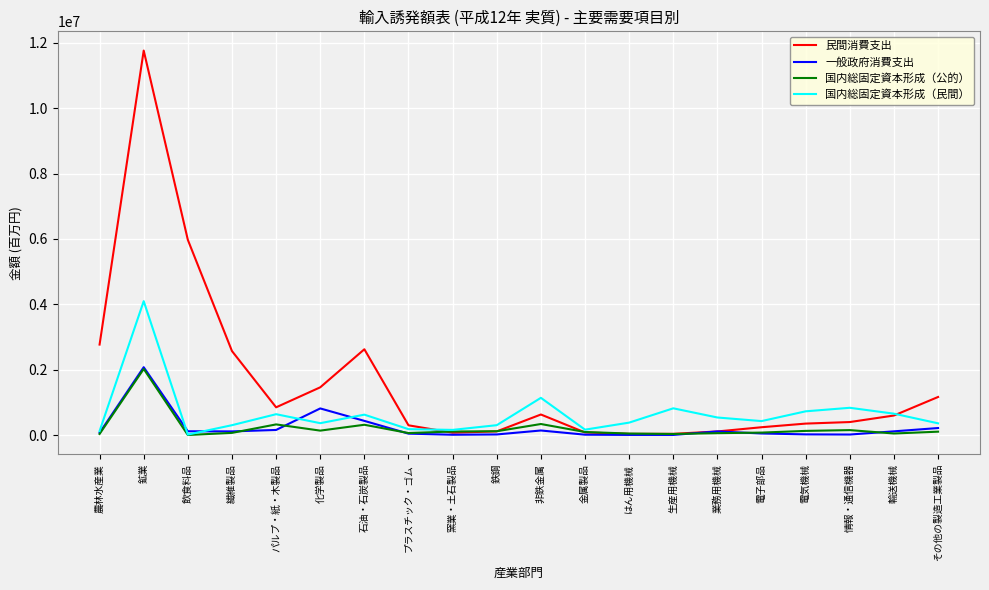

What is the highest value of the 国内総固定資本形成（公的） series?

2026515